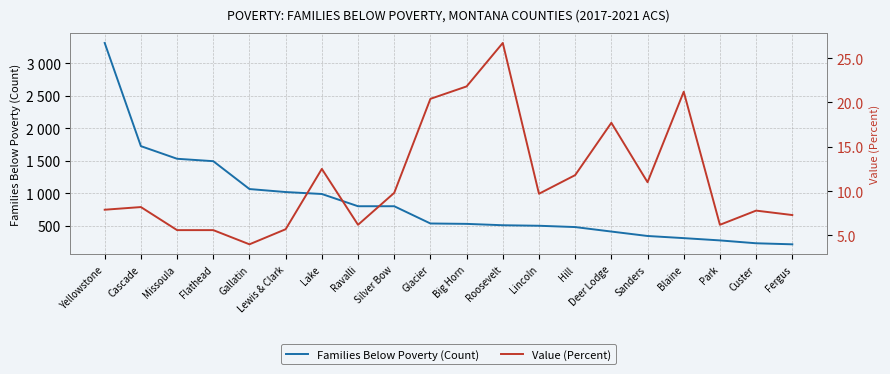

True or false: Value (Percent) has a value of 6.2 at Park.

True